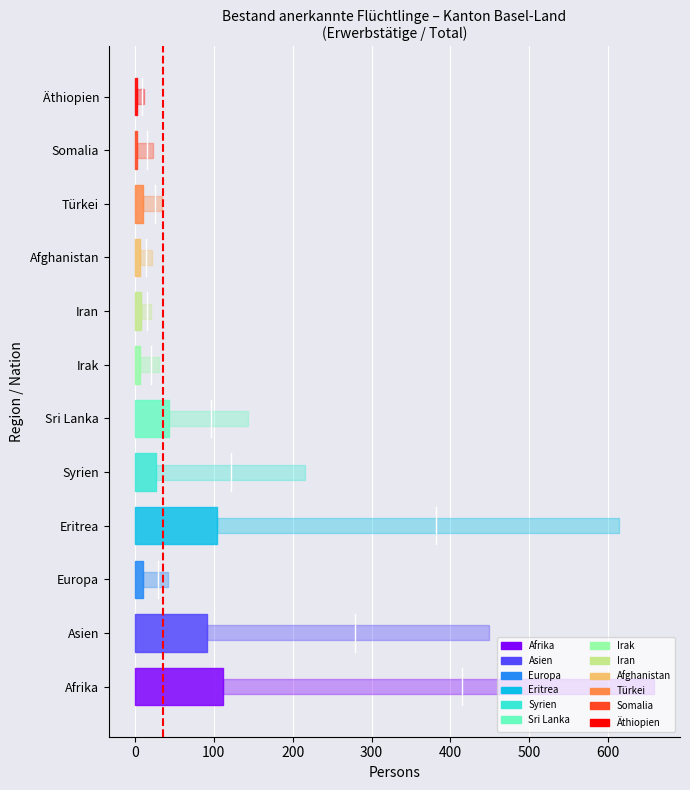

True or false: the data shows 1 at 0.

False